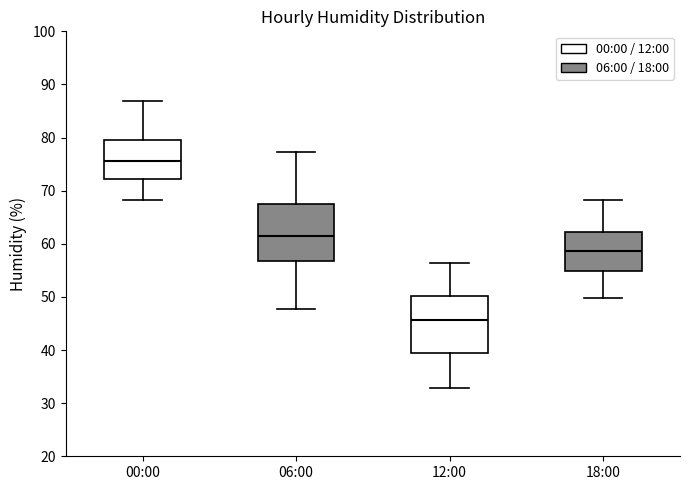

Reading left to right, read every box against the y-axis: the position of its median line, the range the box covers, and the ends of its whiskers. The values are not printed on the chart, so give them approximately, as read against the axis.

00:00: median 76, box 72 to 80, whiskers 68 to 87
06:00: median 61, box 57 to 68, whiskers 48 to 77
12:00: median 46, box 40 to 50, whiskers 33 to 56
18:00: median 59, box 55 to 62, whiskers 50 to 68